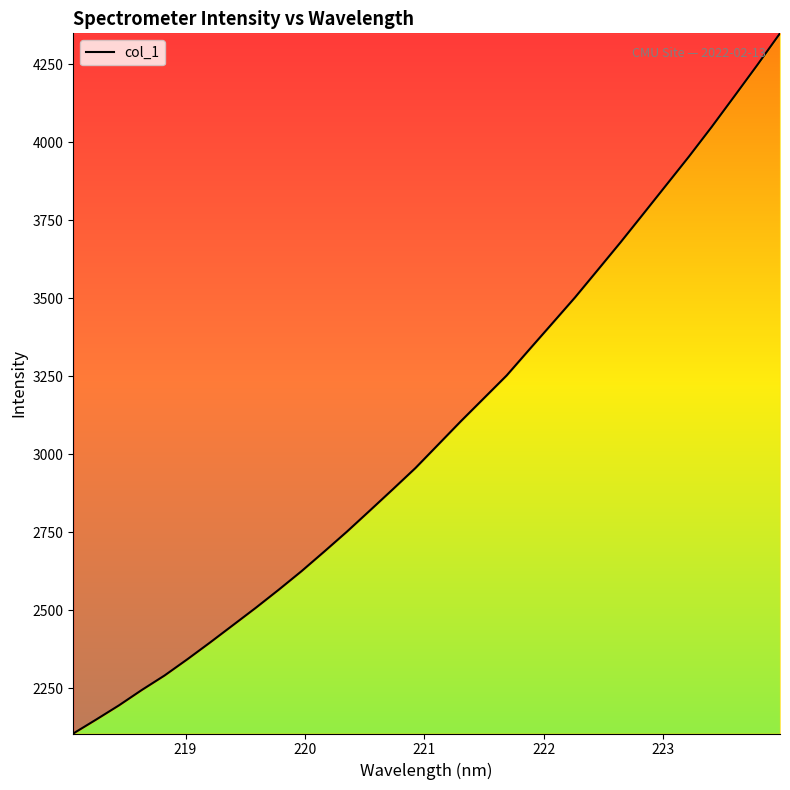

Count the number of values greater than 3031.

16